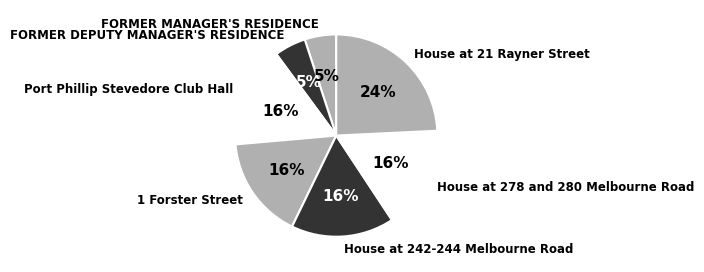

To the nearest percent, what percentage of the pie is House at 21 Rayner Street?

24%